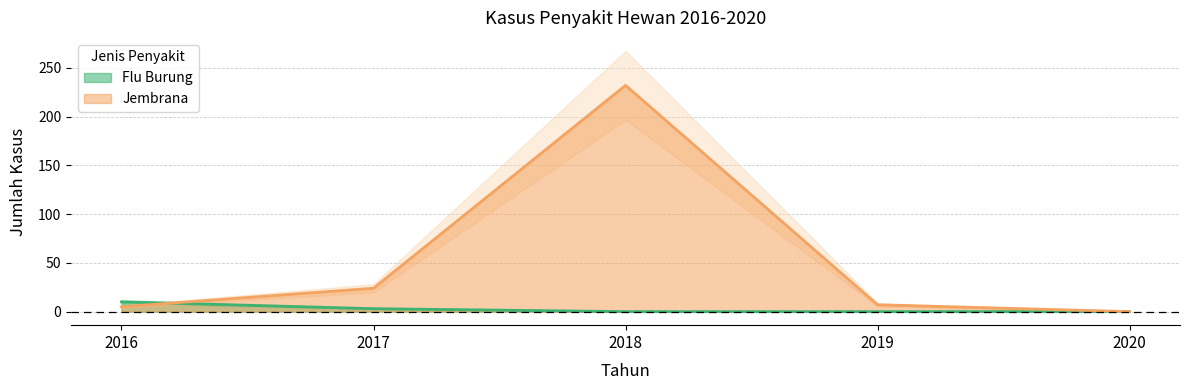

Which series has the widest spread of values?

Jembrana